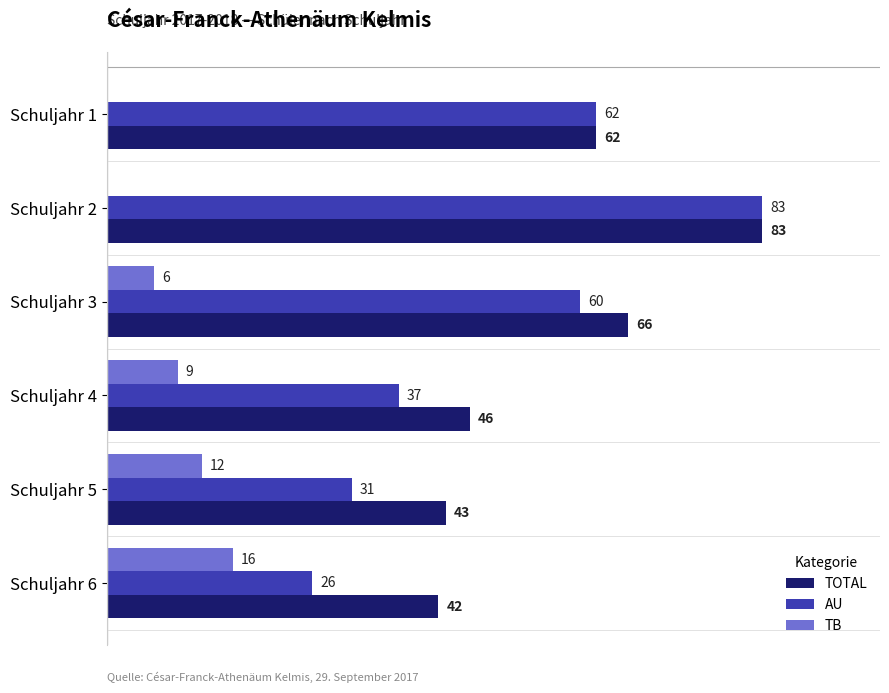

Which series has the largest total across all categories?

TOTAL